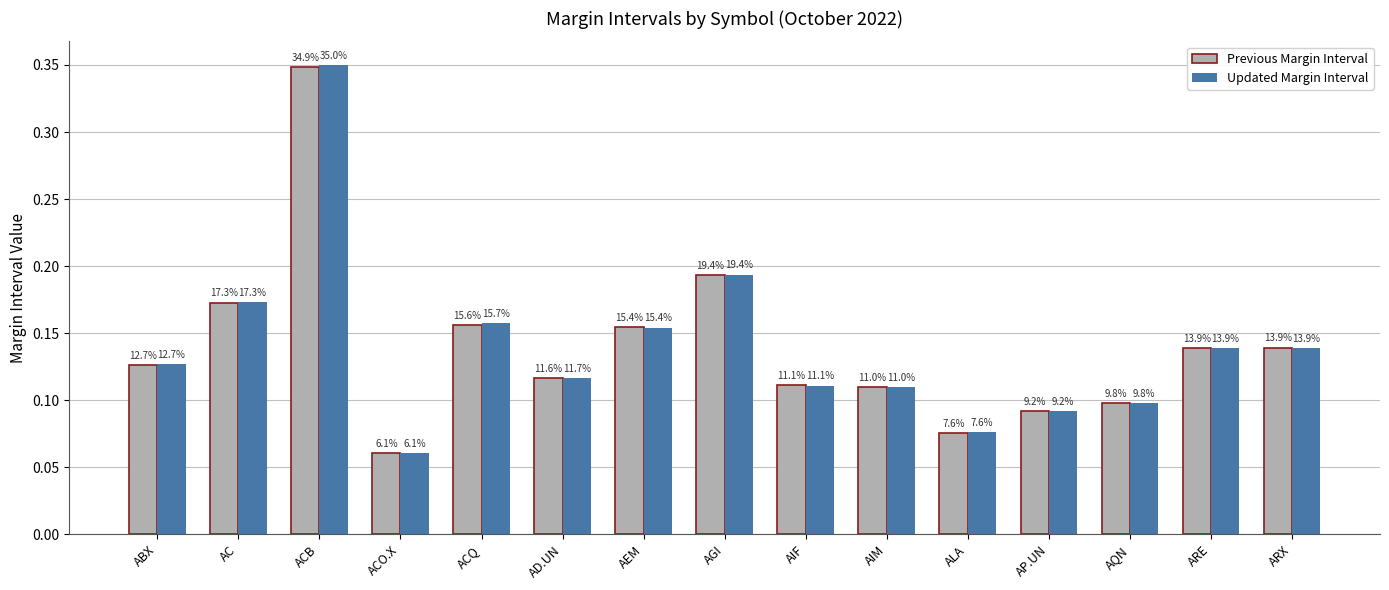

Which category has the lowest value across all series?

ACO.X